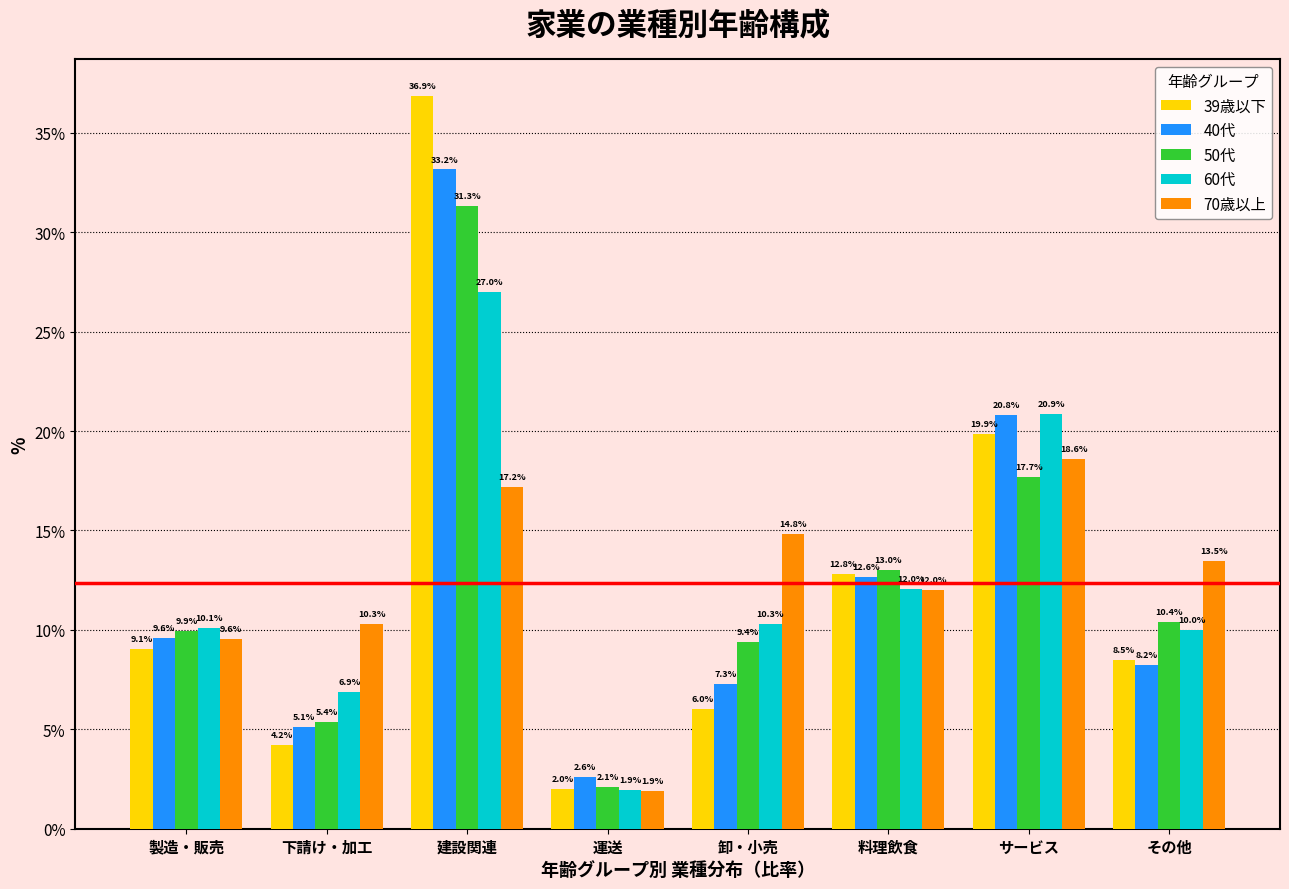

Reading left to right, list all the values displayed in this chart.

39歳以下: 9.1	4.2	36.9	2.0	6.0	12.8	19.9	8.5
40代: 9.6	5.1	33.2	2.6	7.3	12.6	20.8	8.2
50代: 9.9	5.4	31.3	2.1	9.4	13.0	17.7	10.4
60代: 10.1	6.9	27.0	1.9	10.3	12.0	20.9	10.0
70歳以上: 9.6	10.3	17.2	1.9	14.8	12.0	18.6	13.5